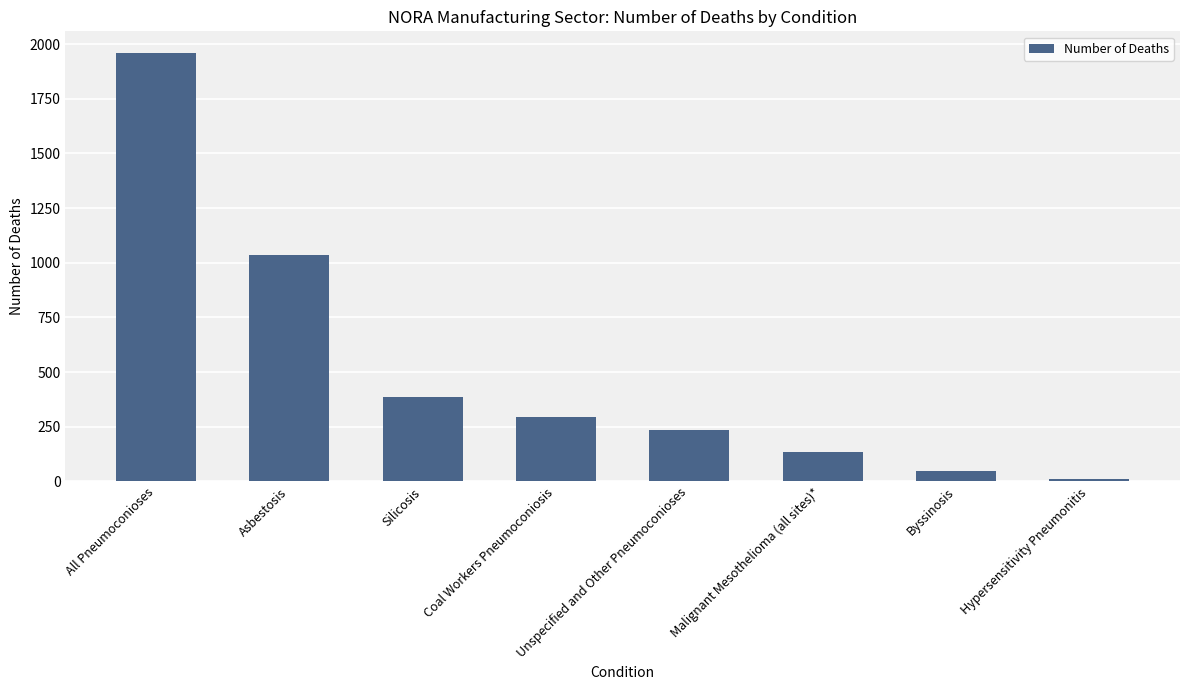

What is the difference between the maximum and minimum values?

1947